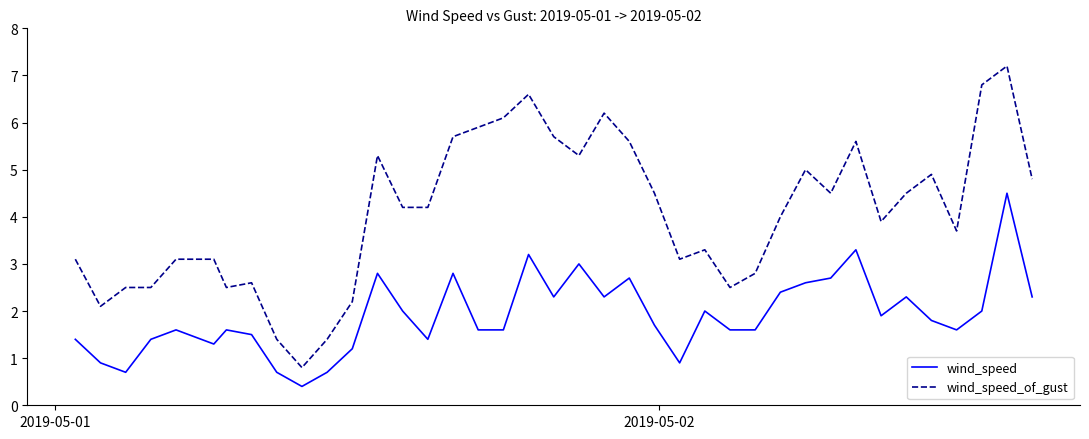

What is the difference between the maximum and minimum values in the wind_speed series?

4.1